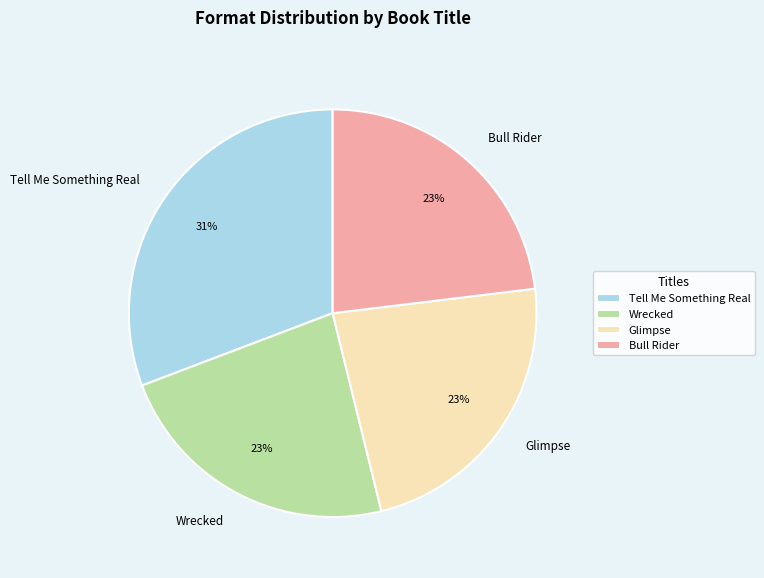

Is it true that Bull Rider is 35% of the pie?

False